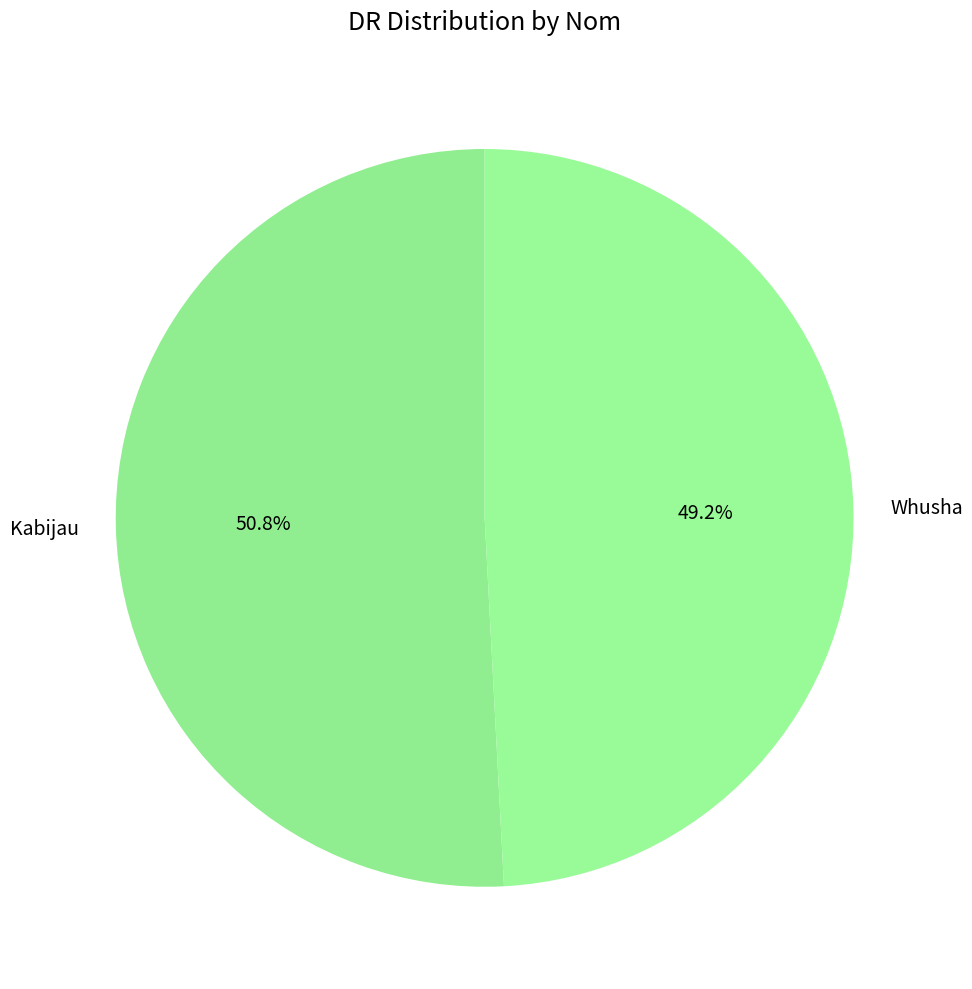

Is Whusha the majority of the pie?

No